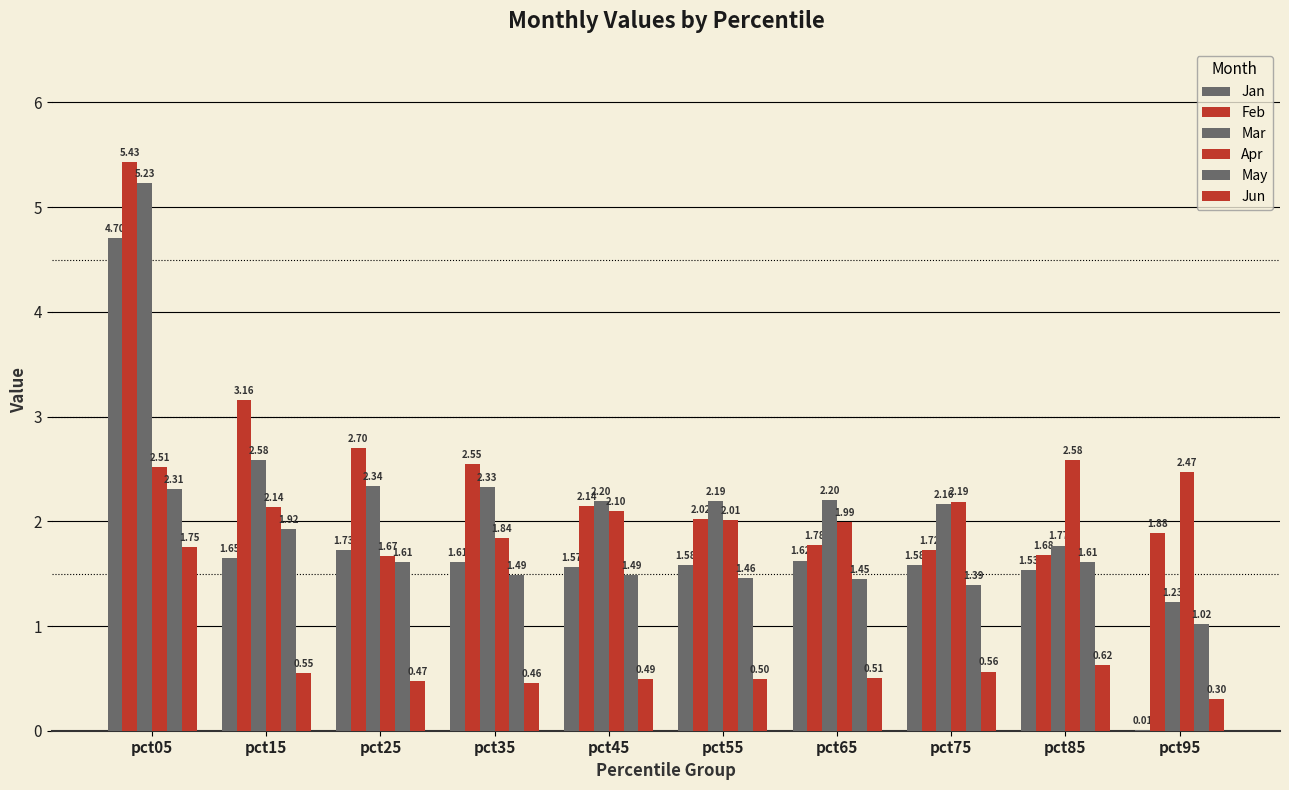

Are the bars grouped side by side (vs. stacked)?

Yes